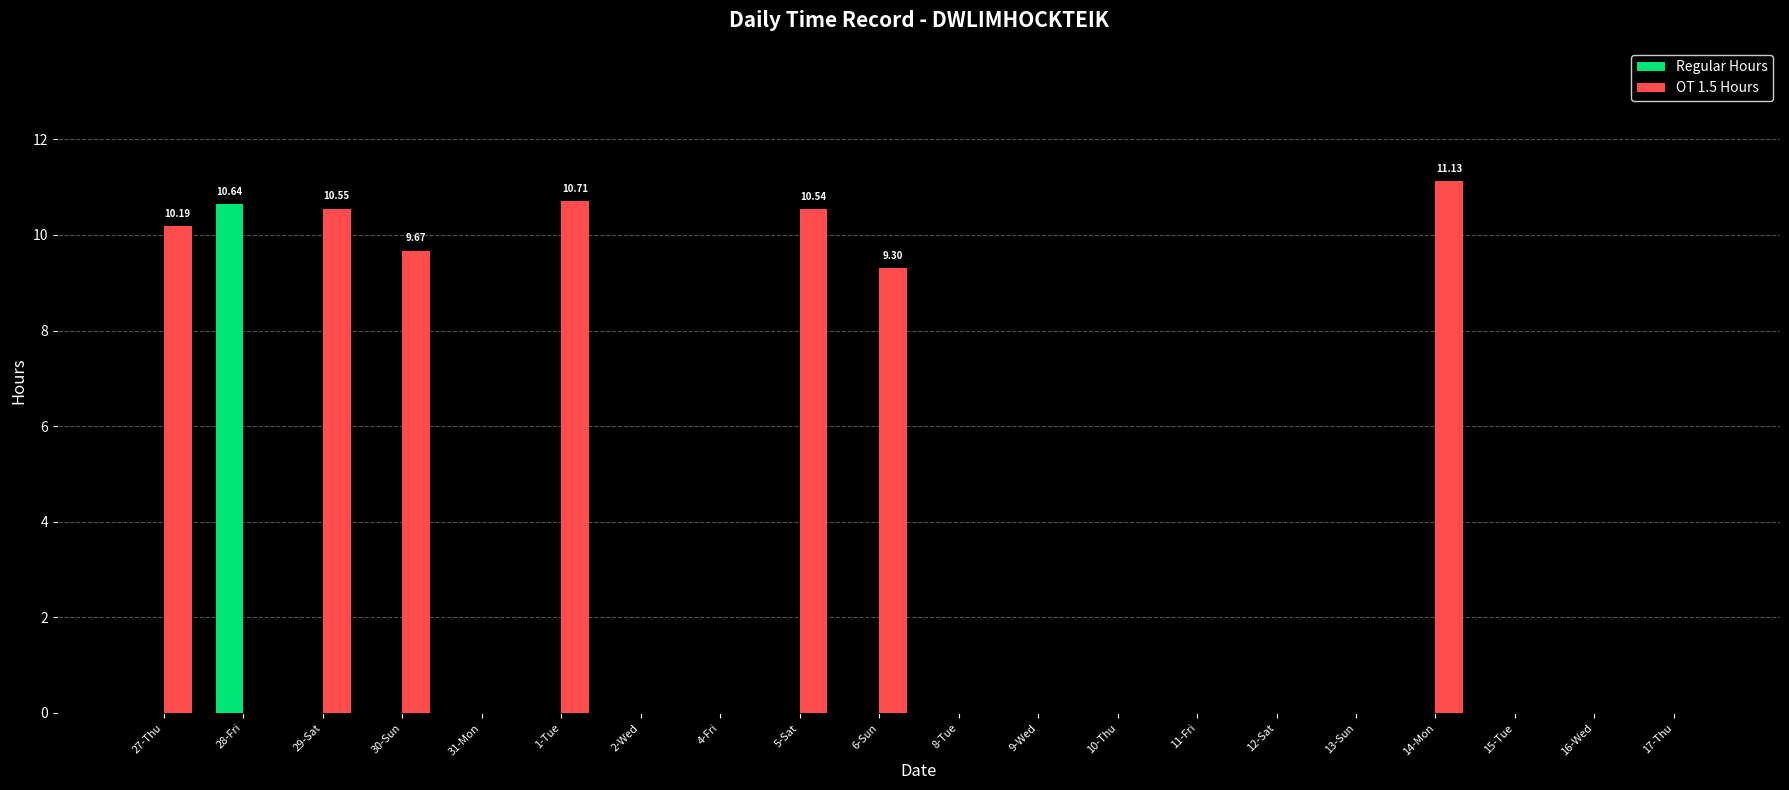

Which series has the largest total across all categories?

OT 1.5 Hours